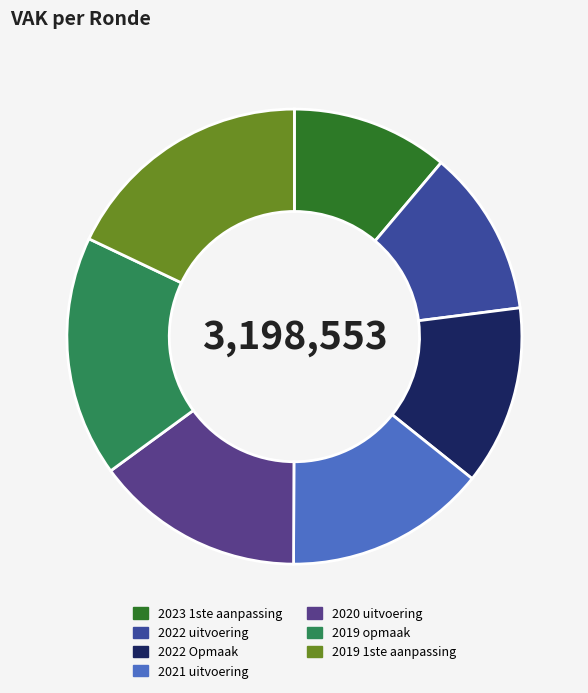

What is the largest slice in the pie chart?

2019 1ste aanpassing